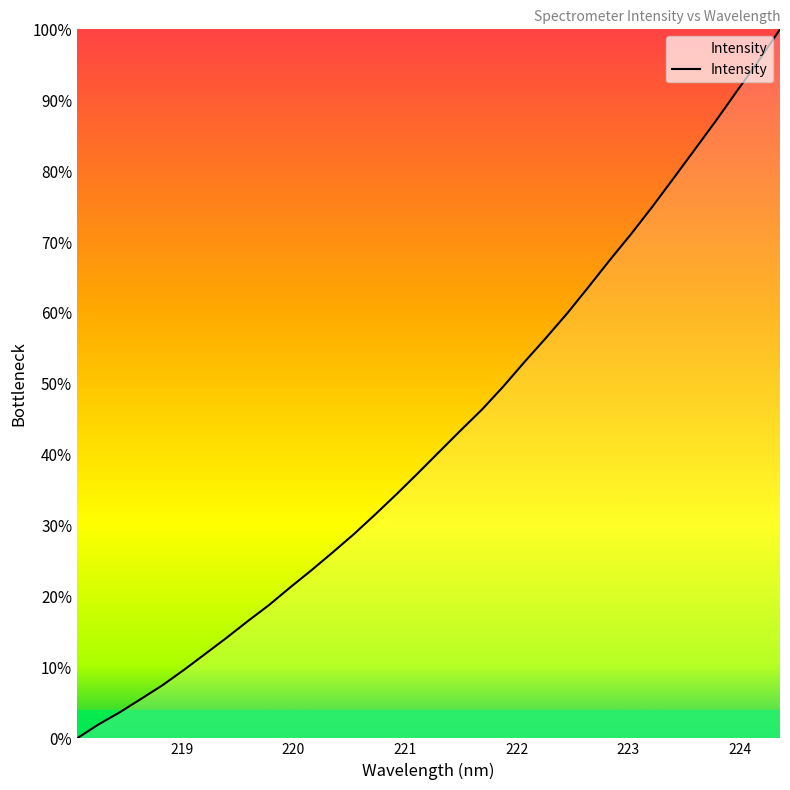

What is the difference between the maximum and minimum values?

100.0